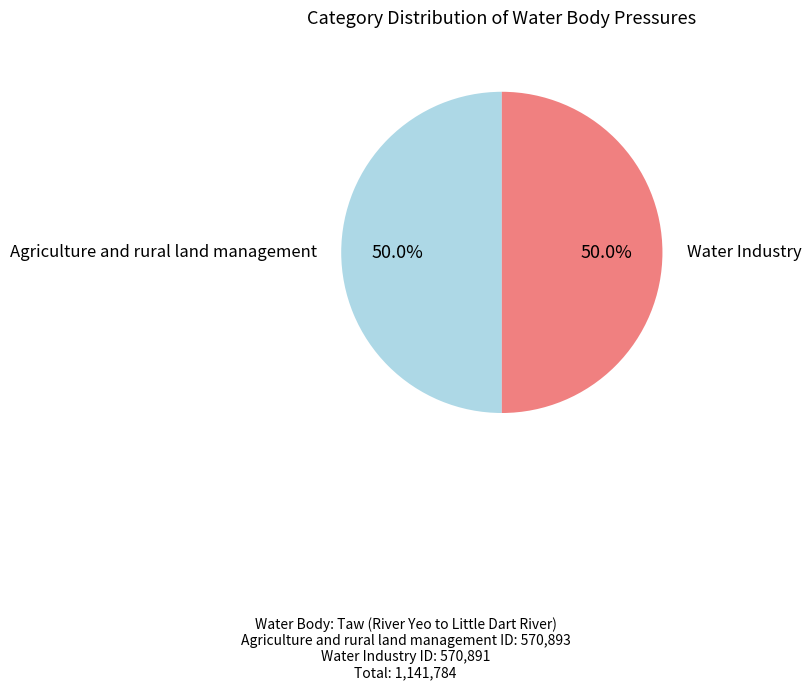

How many slices are in this pie chart?

2